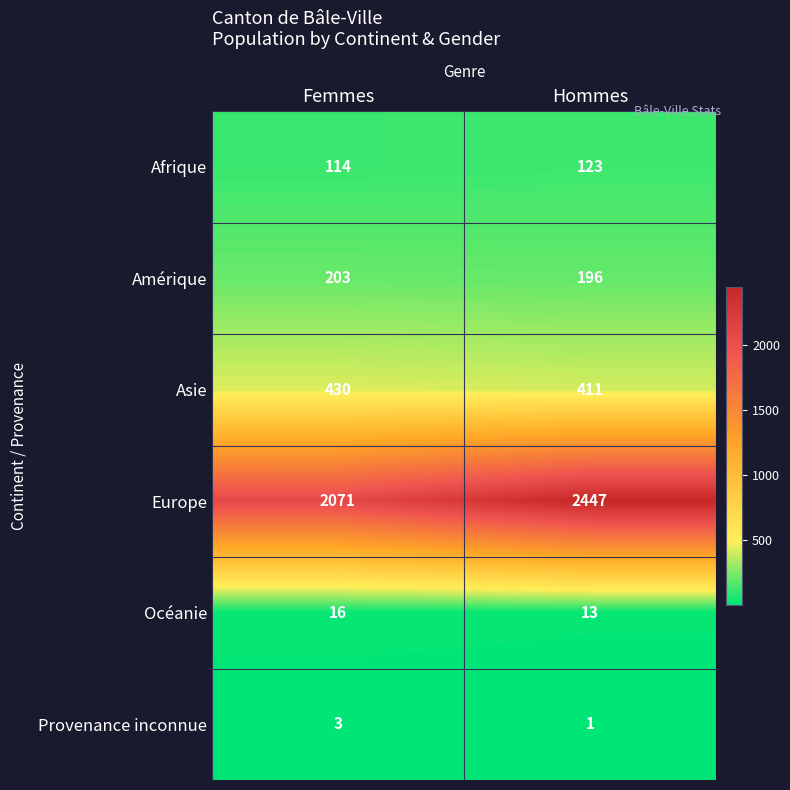

Reading left to right, what are all the values shown in this chart?

Afrique: Femmes=114	Hommes=123
Amérique: Femmes=203	Hommes=196
Asie: Femmes=430	Hommes=411
Europe: Femmes=2071	Hommes=2447
Océanie: Femmes=16	Hommes=13
Provenance inconnue: Femmes=3	Hommes=1